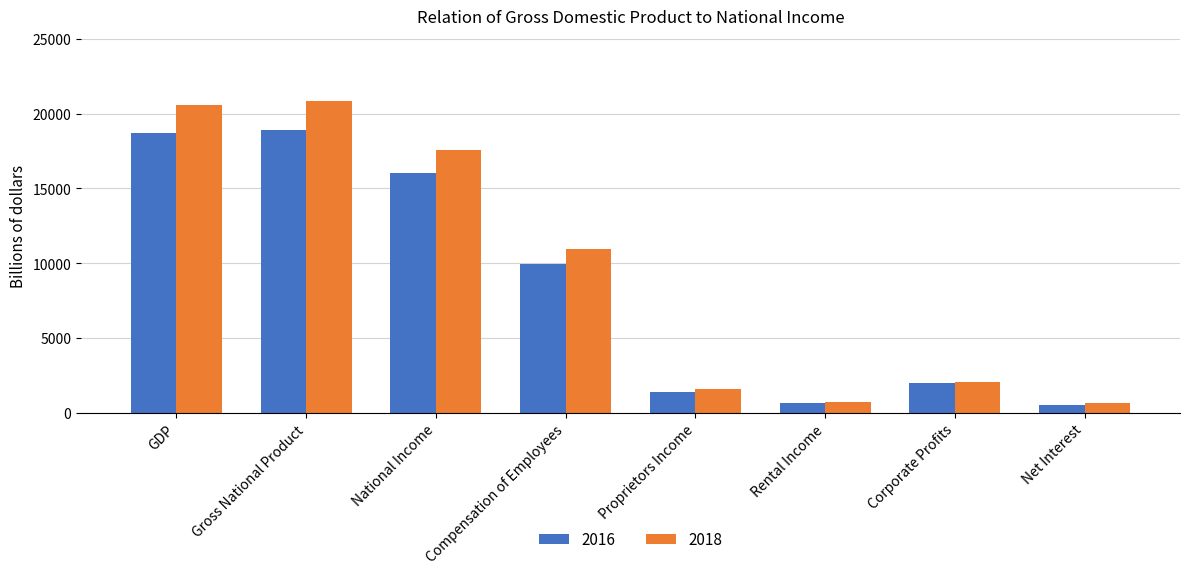

Are the bars horizontal?

No